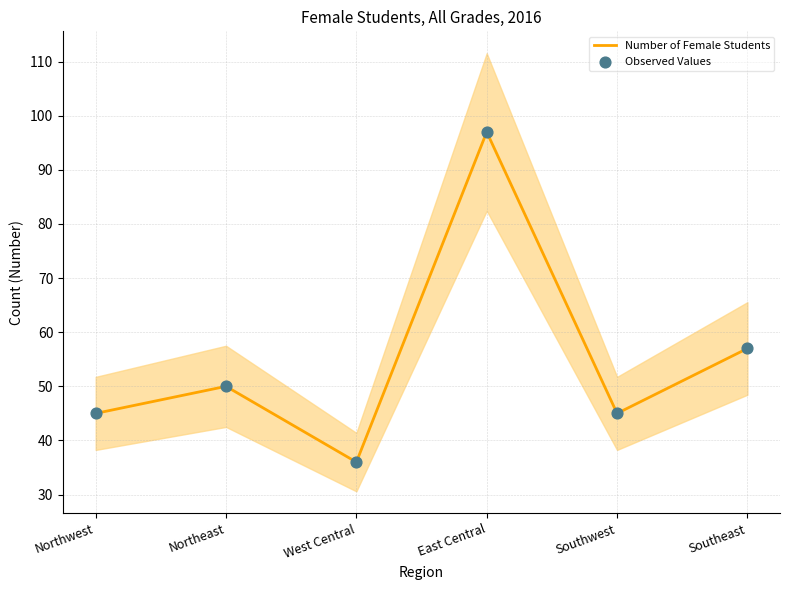

What is the total value across all series at Southeast?

114